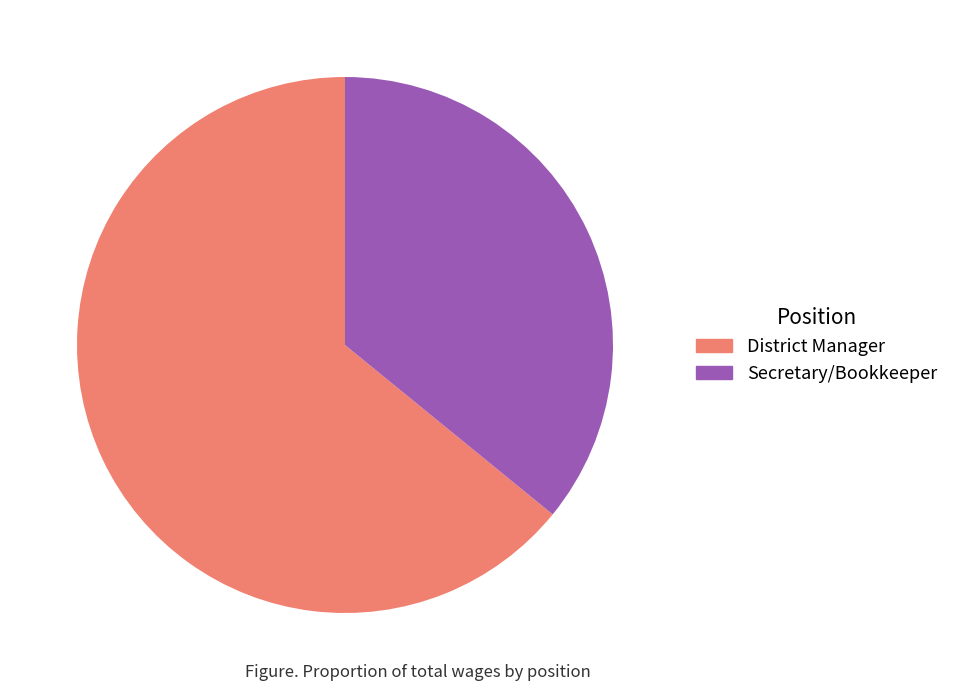

How many segments does this pie chart have?

2